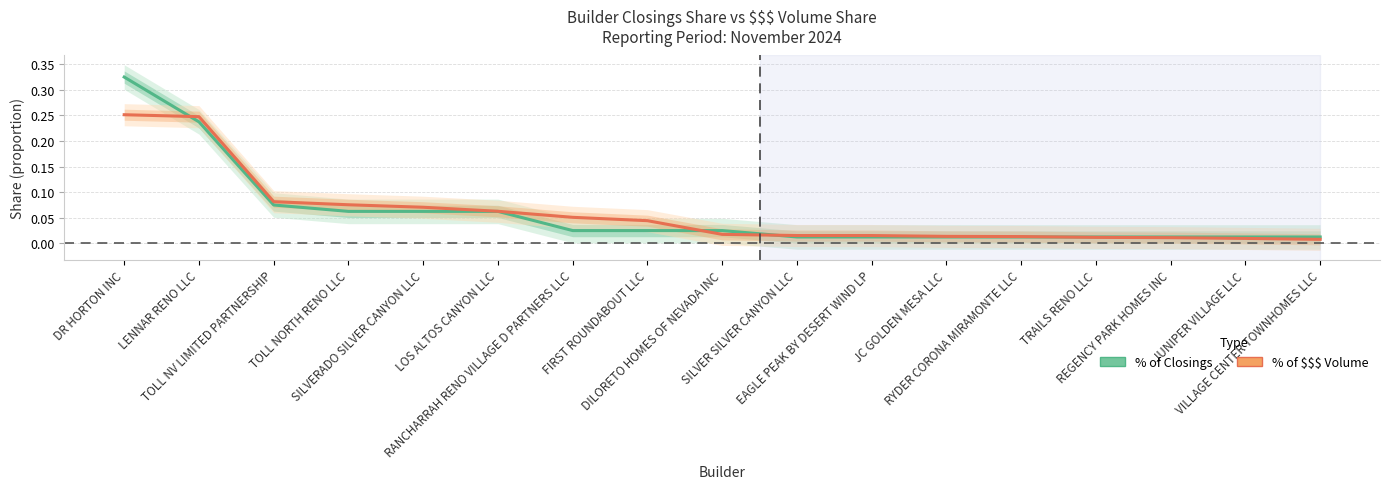

Which series ends up on top after the final intersection of % of Closings and % of $$$ Volume?

% of Closings